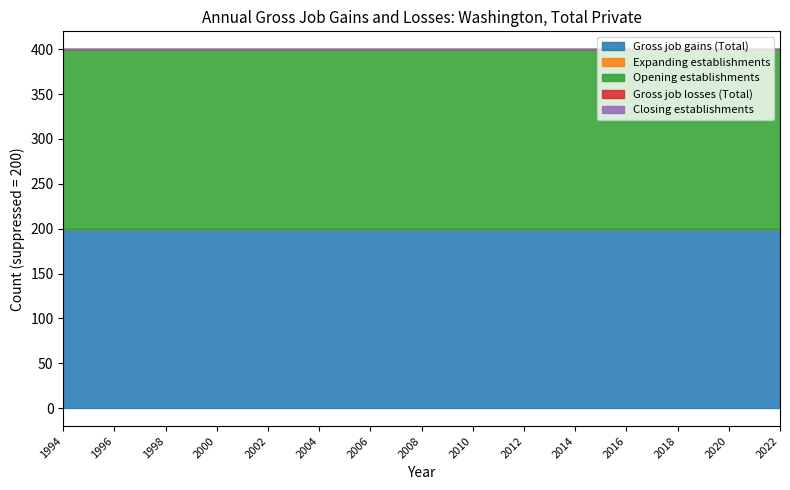

List the series in order of their peak value, highest first.

Gross job gains (Total), Opening establishments, Expanding establishments, Gross job losses (Total), Closing establishments